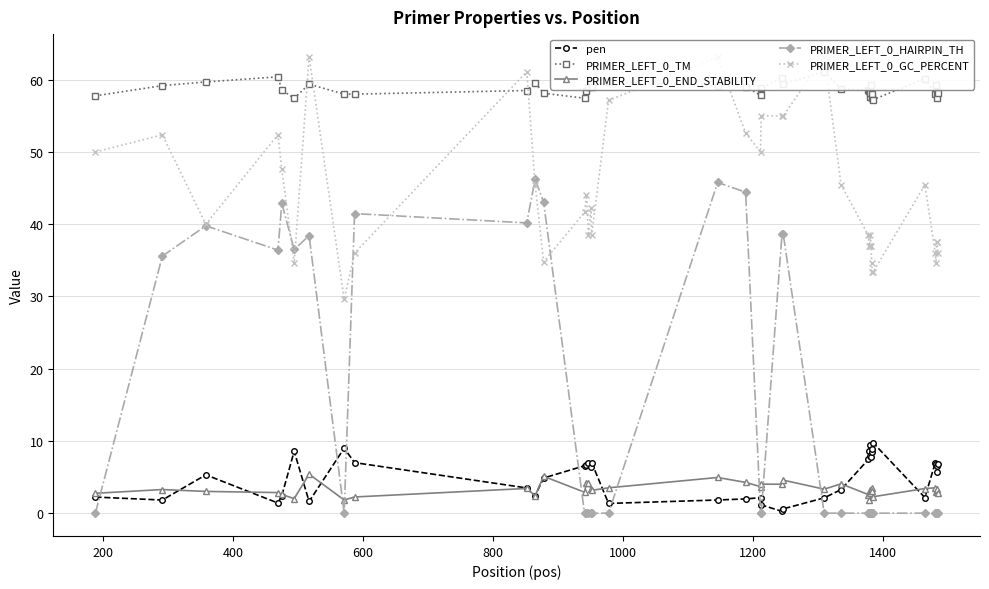

Which series ends up on top after the final intersection of PRIMER_LEFT_0_HAIRPIN_TH and PRIMER_LEFT_0_END_STABILITY?

PRIMER_LEFT_0_END_STABILITY